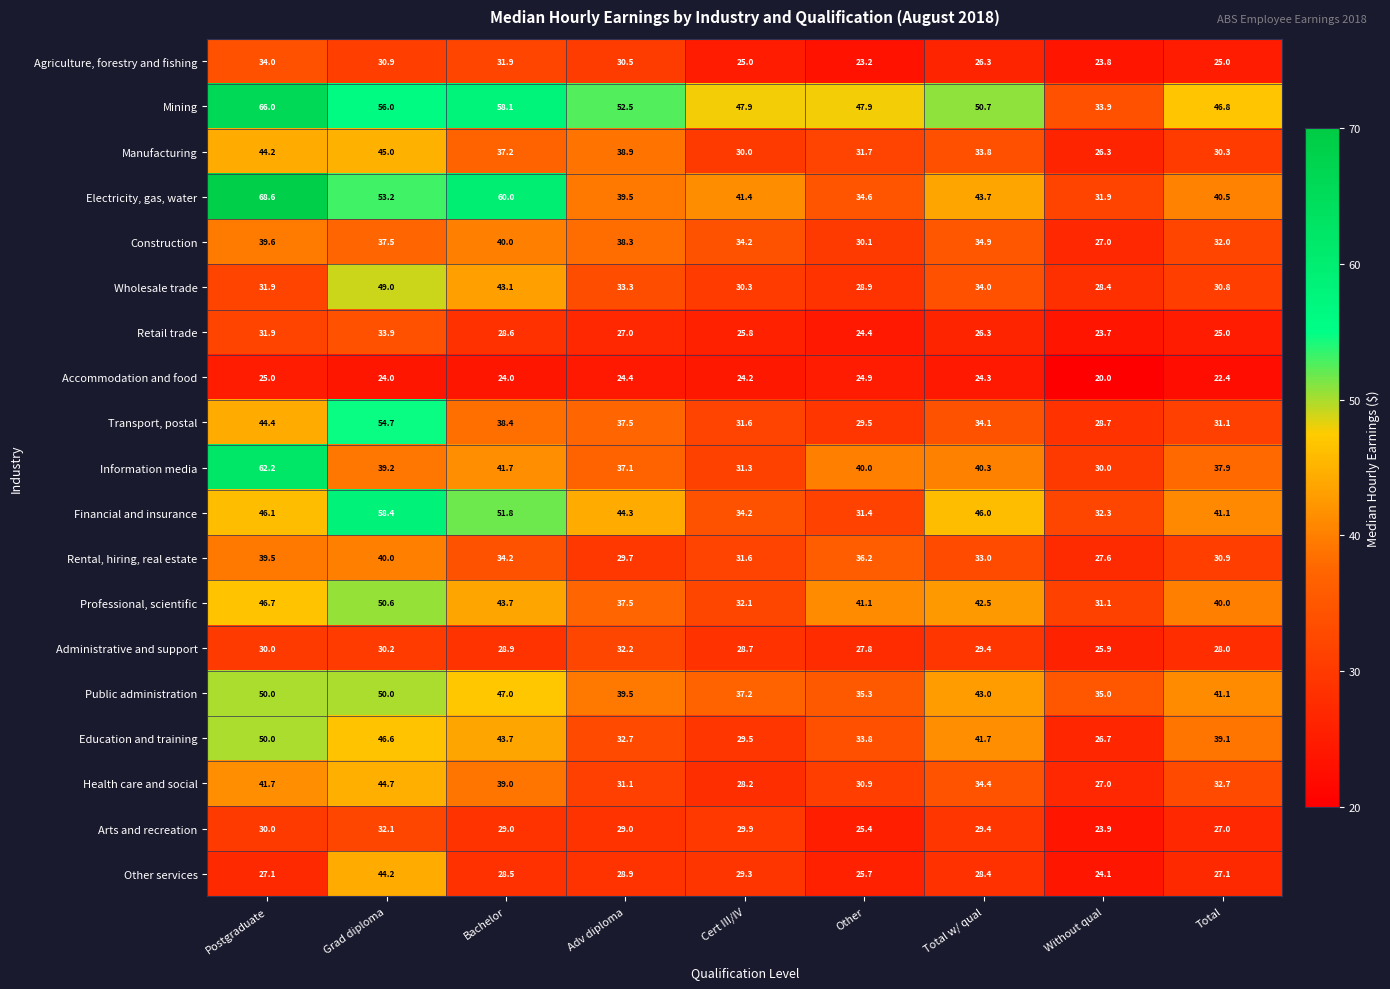

What is the approximate value of Rental, hiring, real estate at Total w/ qual?

33.0